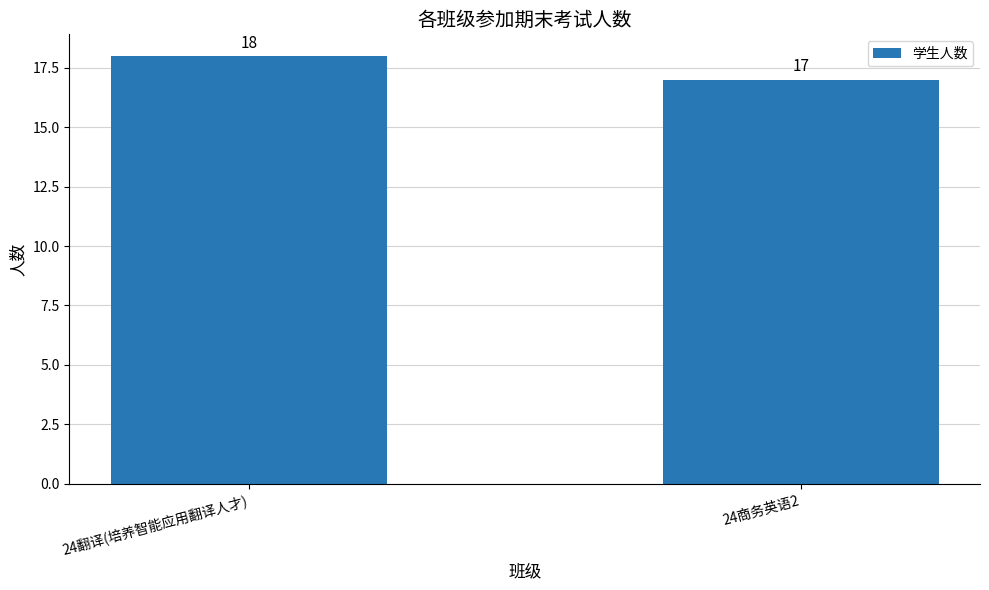

List the labels in order of value, smallest first.

24商务英语2, 24翻译(培养智能应用翻译人才)